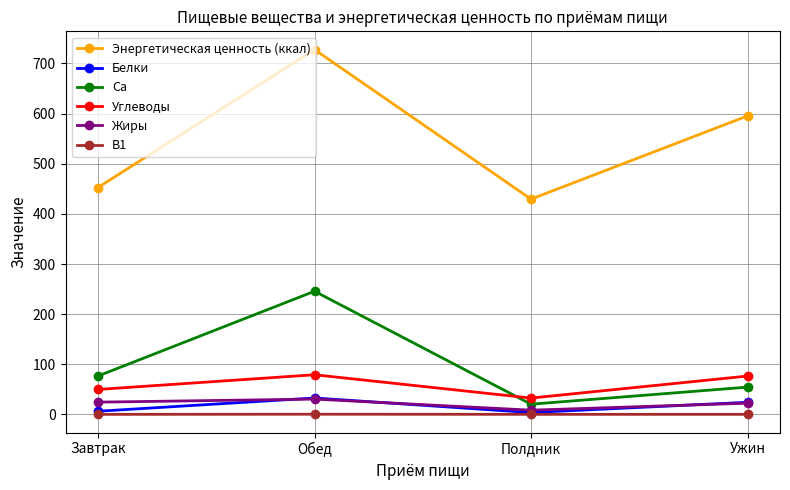

List the labels in order of Энергетическая ценность (ккал) value, largest first.

Обед, Ужин, Завтрак, Полдник